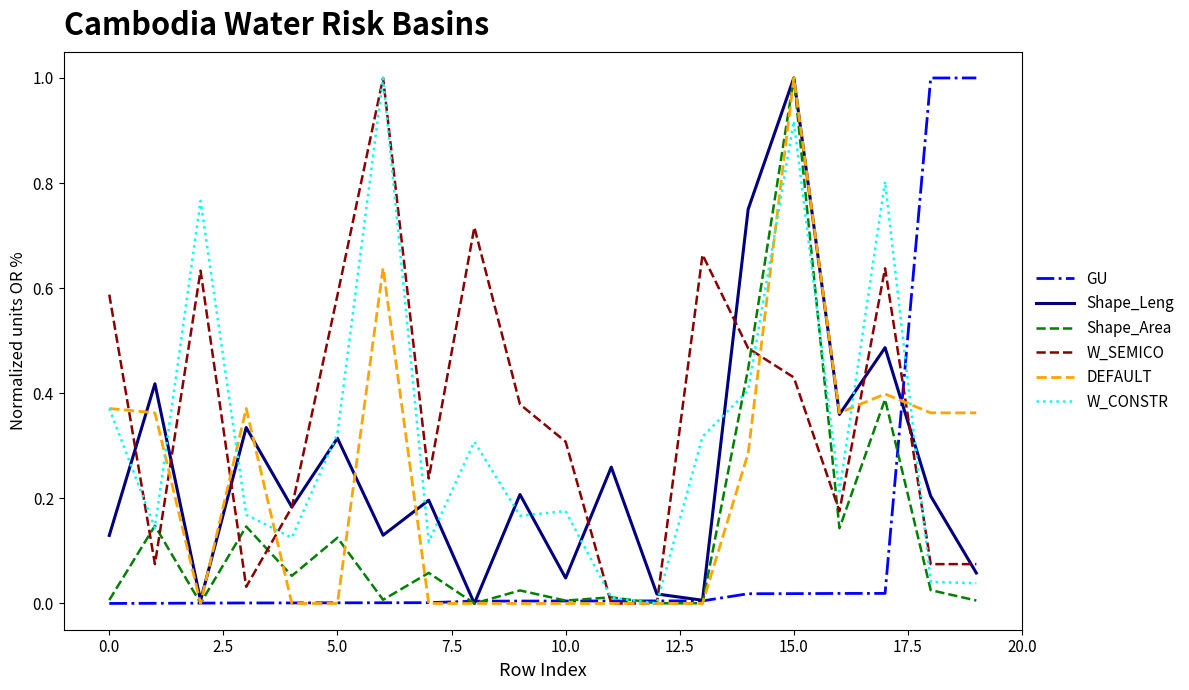

What is the maximum value for GU?

1.0